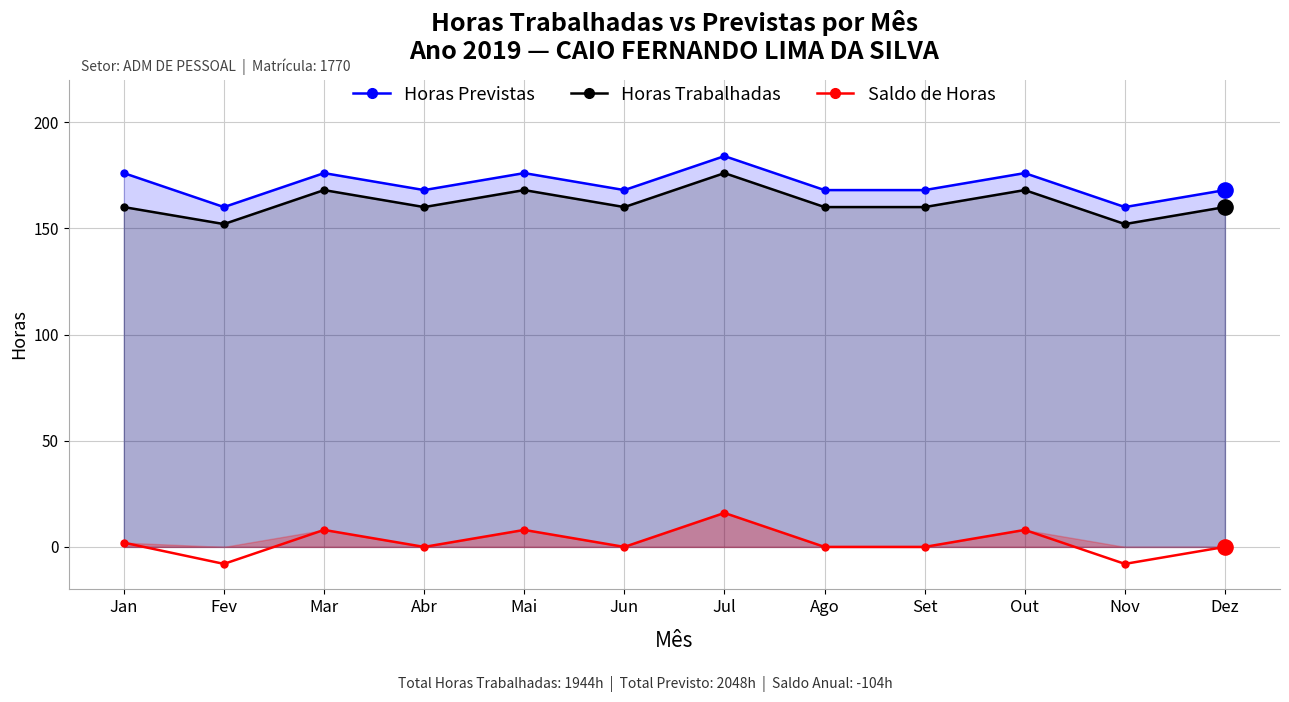

At which category is the sum across all series the highest?

Jul